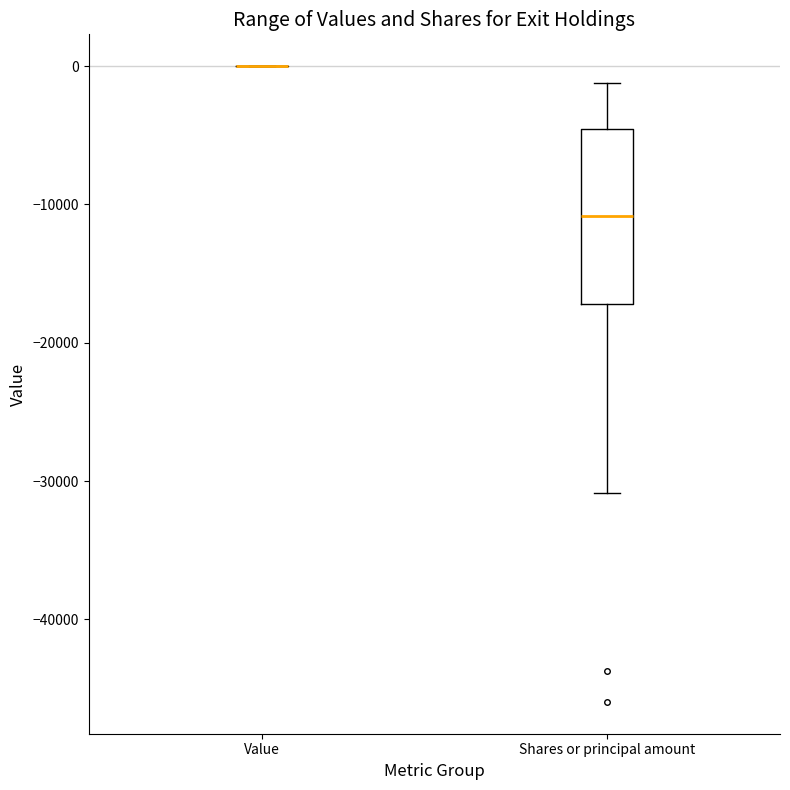

Which box is the tallest, from its lower edge to its upper edge?

Shares or principal amount